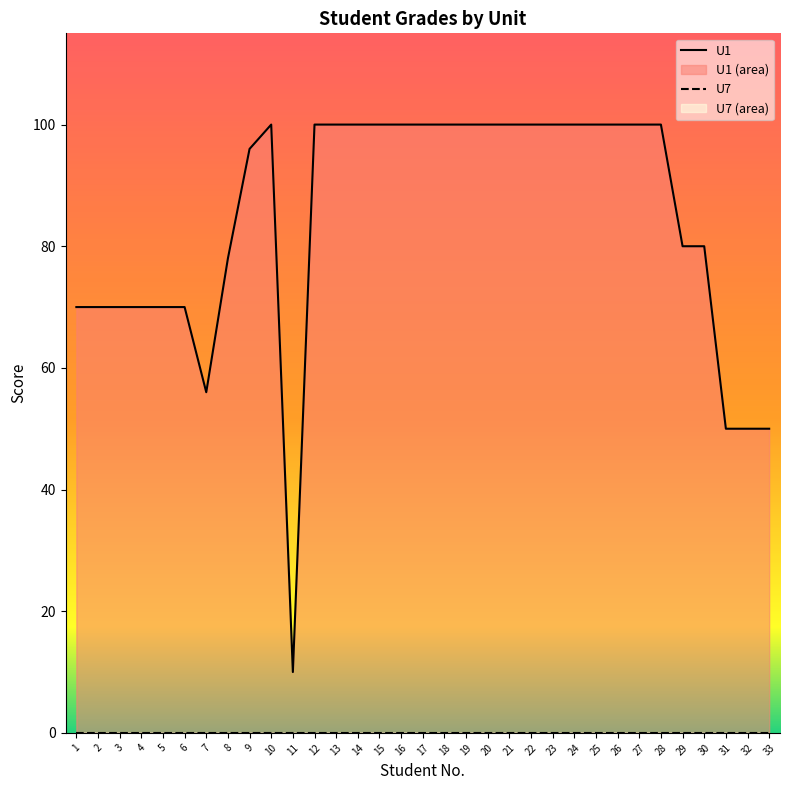

Does the chart have visible grid lines?

No